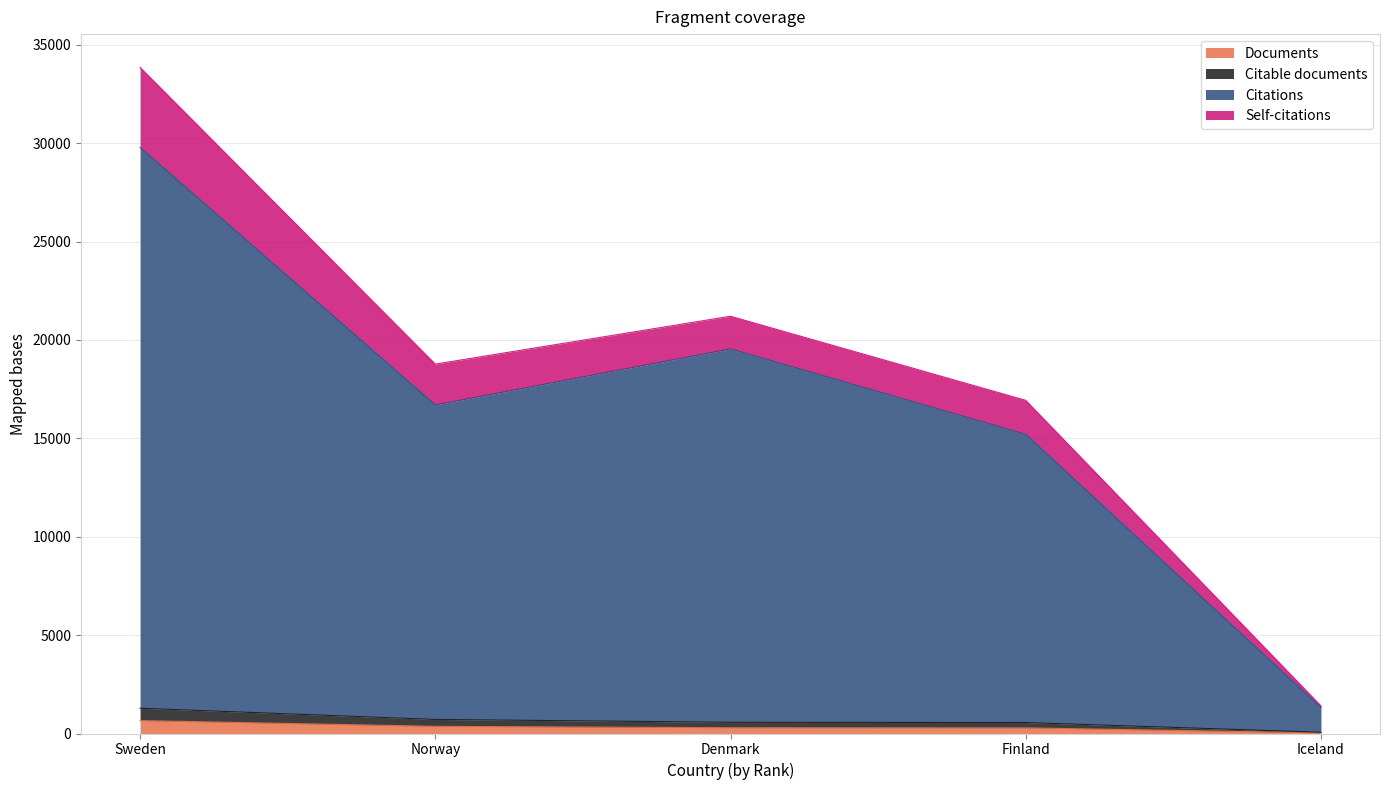

Which category has the lowest value across all series?

Iceland